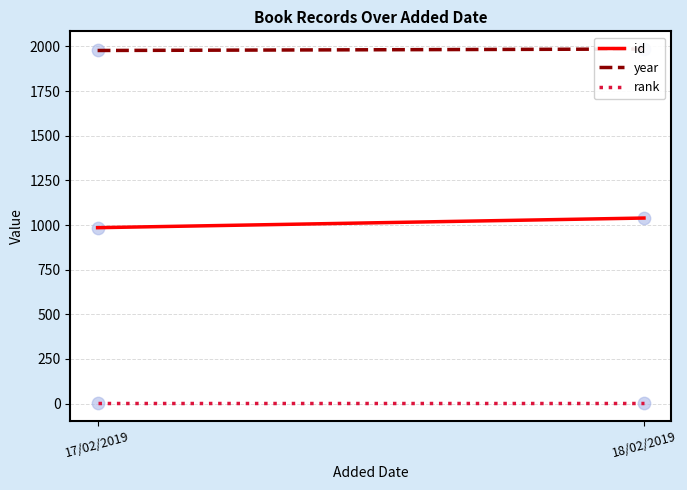

Which series reaches the minimum Y coordinate?

rank